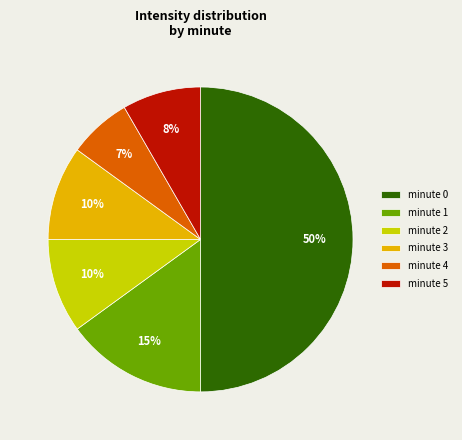

How many segments does this pie chart have?

6